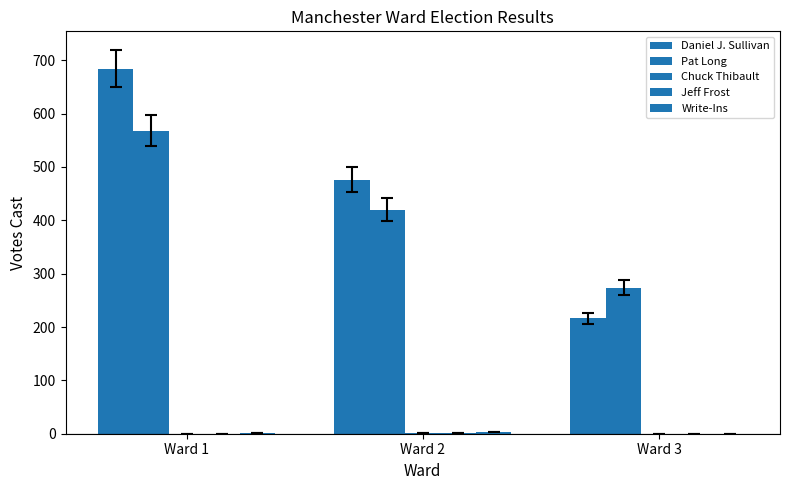

Count the number of categories in the chart.

3